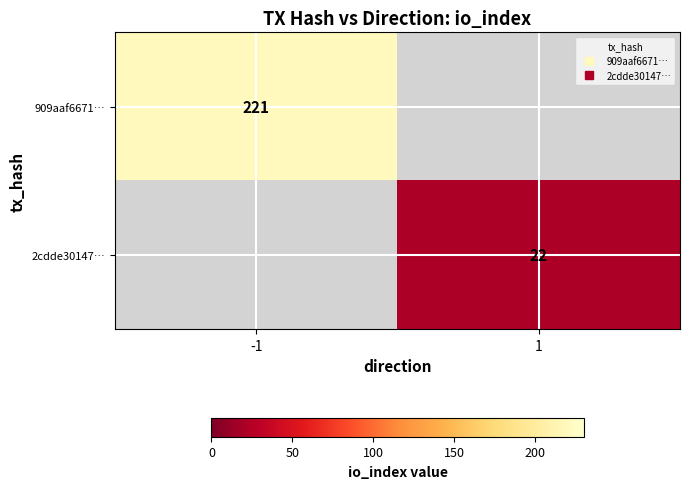

What is the maximum value shown in the chart?

221.0